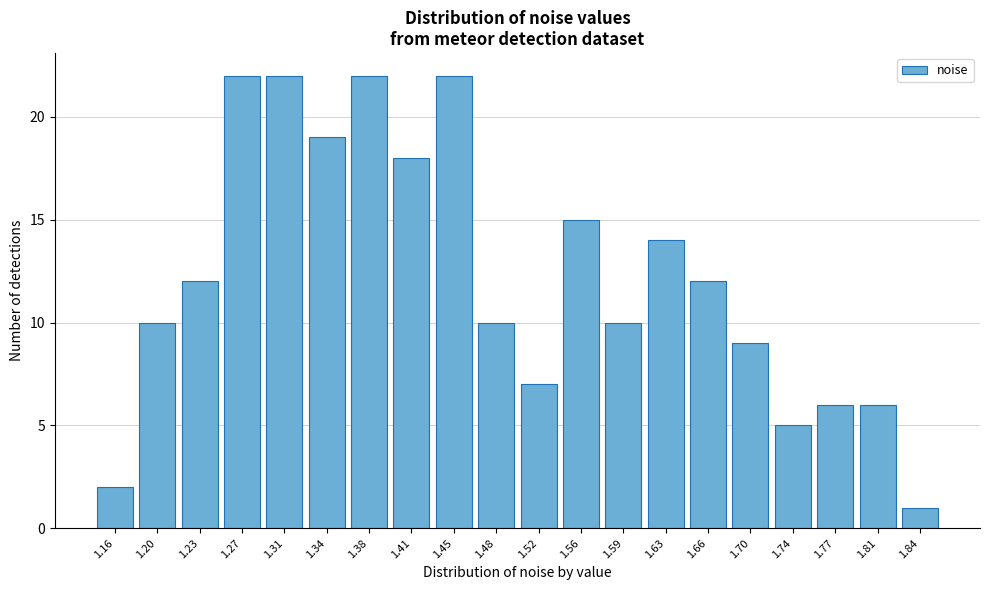

Reading right to left, transcribe all the data shown in this chart.

1.84=1	1.81=6	1.77=6	1.74=5	1.70=9	1.66=12	1.63=14	1.59=10	1.56=15	1.52=7	1.48=10	1.45=22	1.41=18	1.38=22	1.34=19	1.31=22	1.27=22	1.23=12	1.20=10	1.16=2